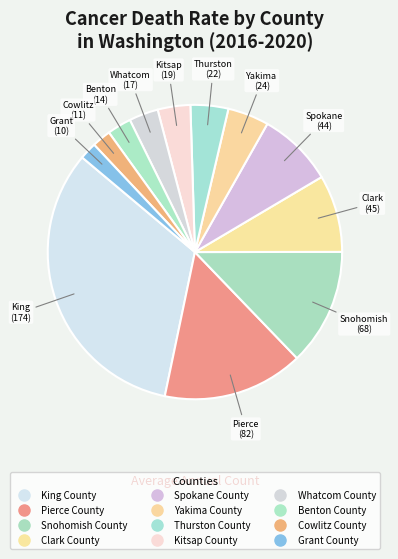

How many slices are in this pie chart?

12